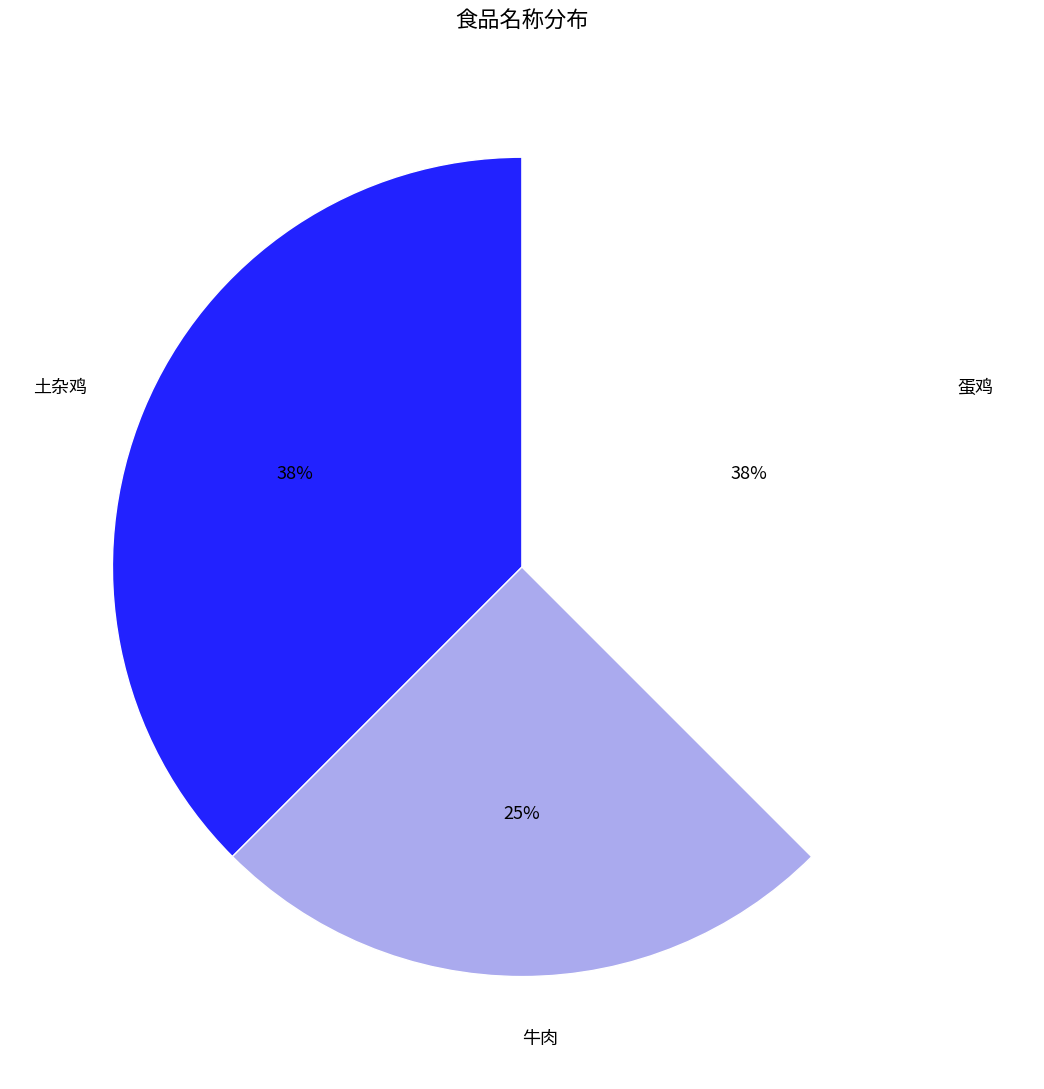

The 蛋鸡 slice represents 38% of the pie. True or false?

True